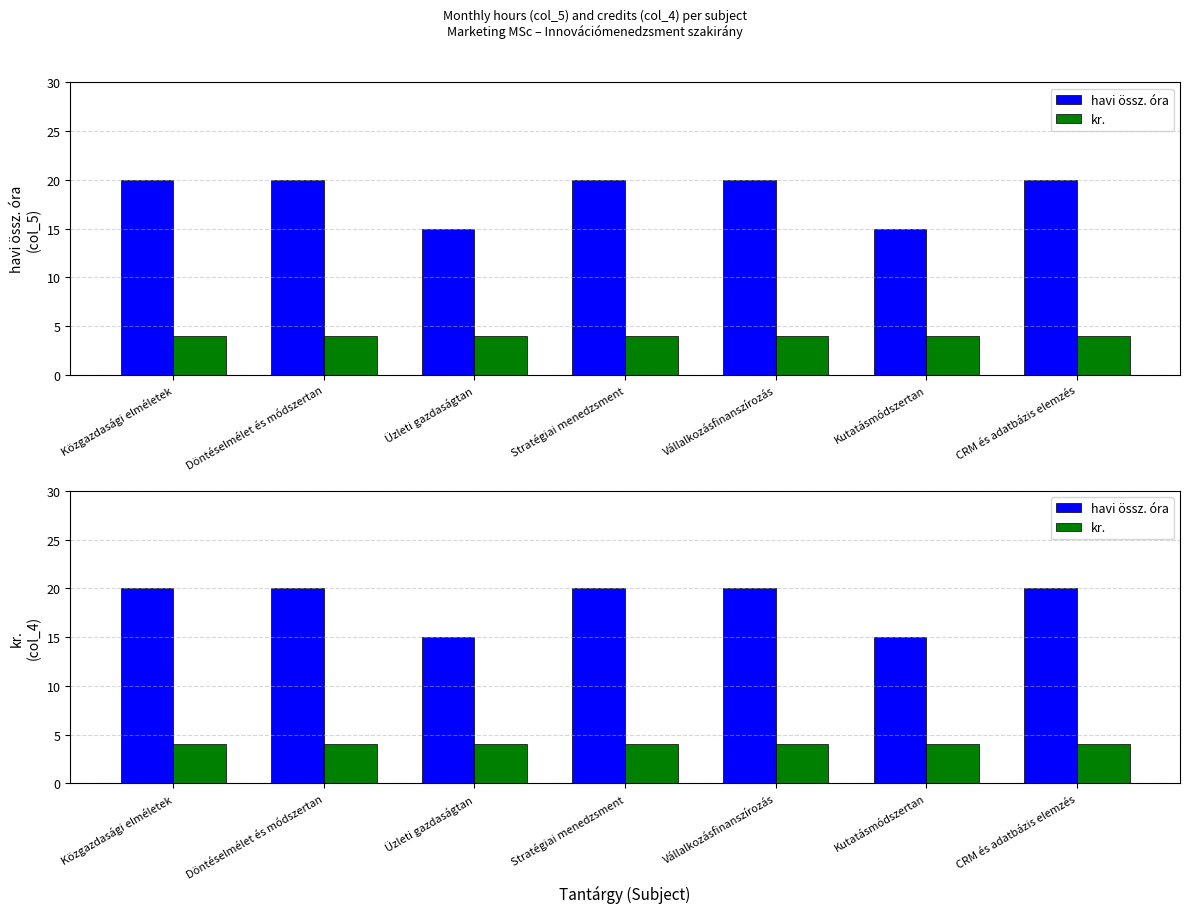

Between Üzleti gazdaságtan and Stratégiai menedzsment, which is larger?

Stratégiai menedzsment